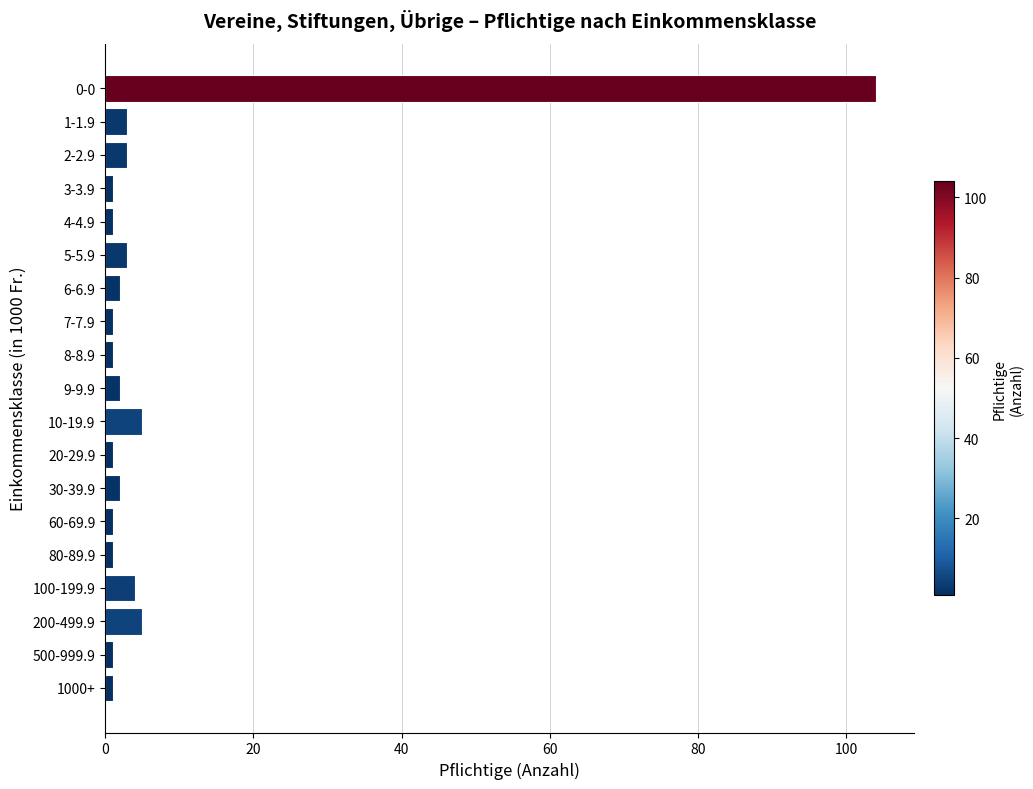

Reading bottom to top, transcribe all the data shown in this chart.

1	1	5	4	1	1	2	1	5	2	1	1	2	3	1	1	3	3	104